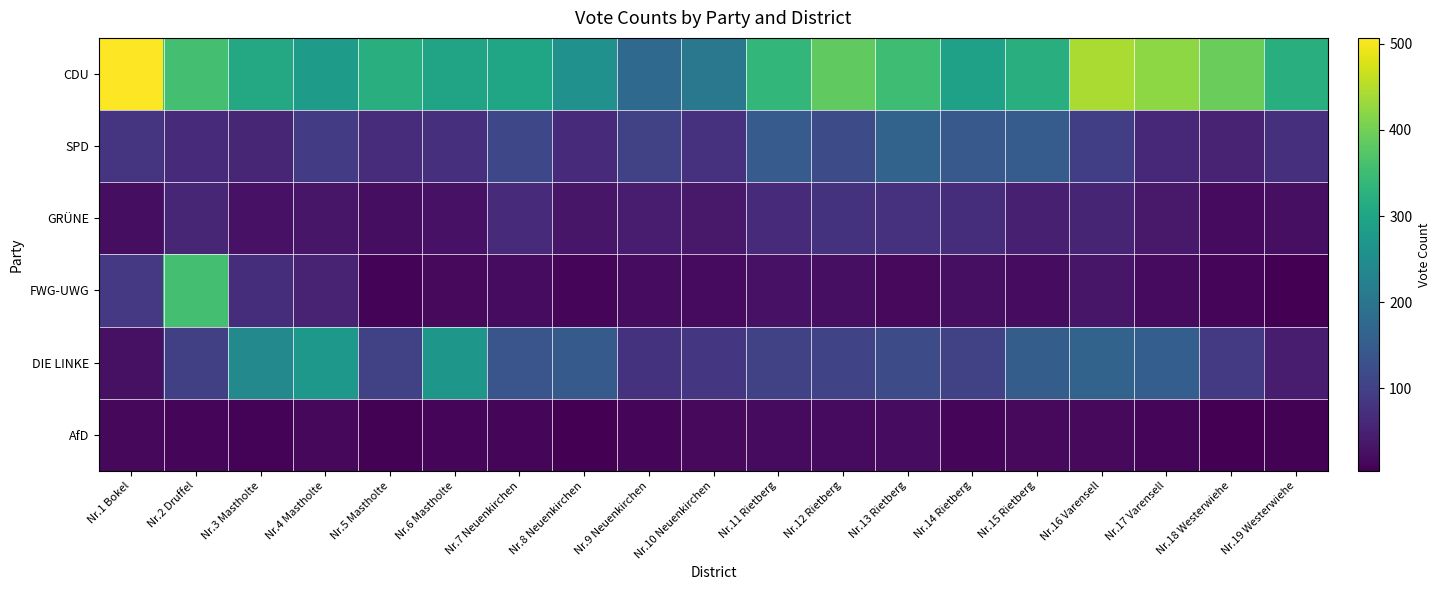

At which category is the sum across all series the highest?

Nr.2 Druffel